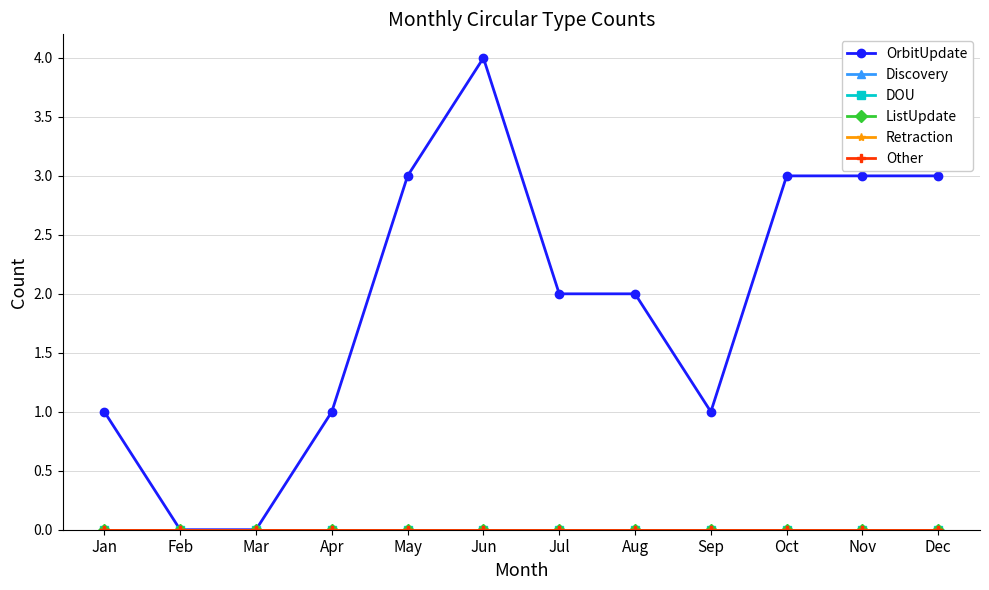

Reading right to left, transcribe all the data shown in this chart.

OrbitUpdate: Dec=3	Nov=3	Oct=3	Sep=1	Aug=2	Jul=2	Jun=4	May=3	Apr=1	Mar=0	Feb=0	Jan=1
Discovery: Dec=0	Nov=0	Oct=0	Sep=0	Aug=0	Jul=0	Jun=0	May=0	Apr=0	Mar=0	Feb=0	Jan=0
DOU: Dec=0	Nov=0	Oct=0	Sep=0	Aug=0	Jul=0	Jun=0	May=0	Apr=0	Mar=0	Feb=0	Jan=0
ListUpdate: Dec=0	Nov=0	Oct=0	Sep=0	Aug=0	Jul=0	Jun=0	May=0	Apr=0	Mar=0	Feb=0	Jan=0
Retraction: Dec=0	Nov=0	Oct=0	Sep=0	Aug=0	Jul=0	Jun=0	May=0	Apr=0	Mar=0	Feb=0	Jan=0
Other: Dec=0	Nov=0	Oct=0	Sep=0	Aug=0	Jul=0	Jun=0	May=0	Apr=0	Mar=0	Feb=0	Jan=0